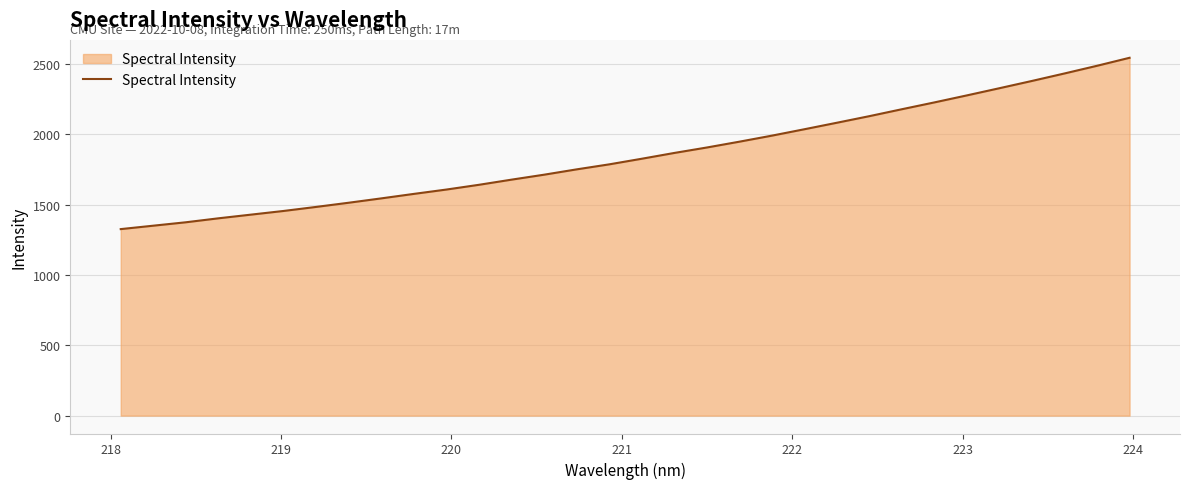

What is the minimum value shown in the chart?

1326.6